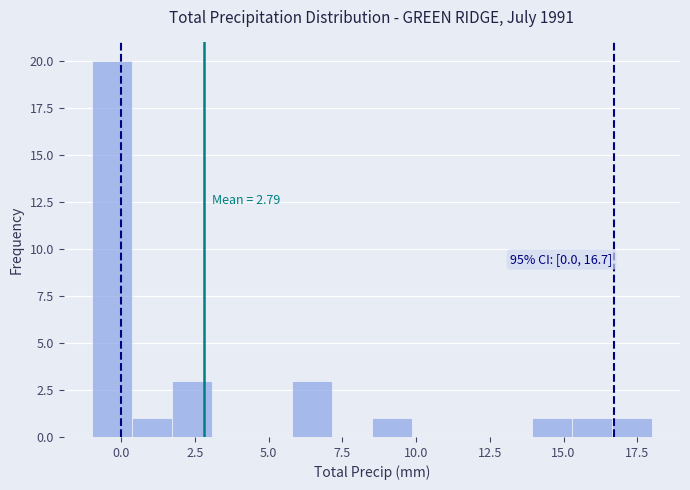

Read against the x-axis, roughly where is the centre of the tallest bar?

-0.5